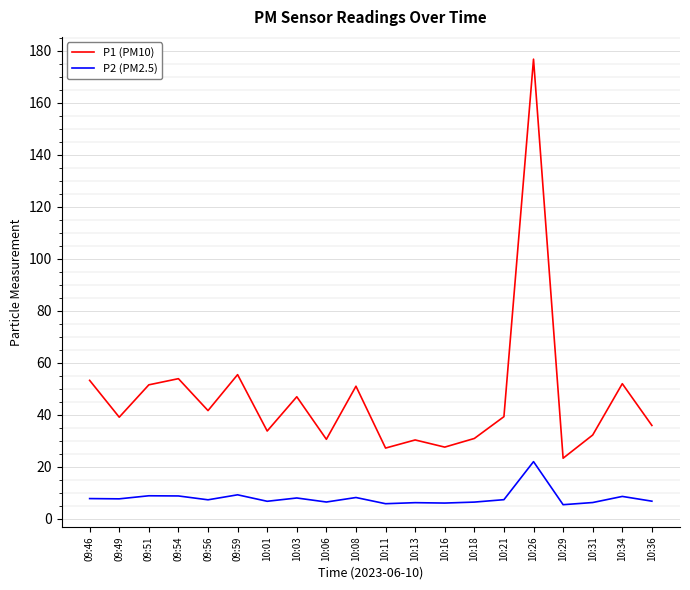

Rank the series by their average value, from lowest to highest.

P2 (PM2.5), P1 (PM10)